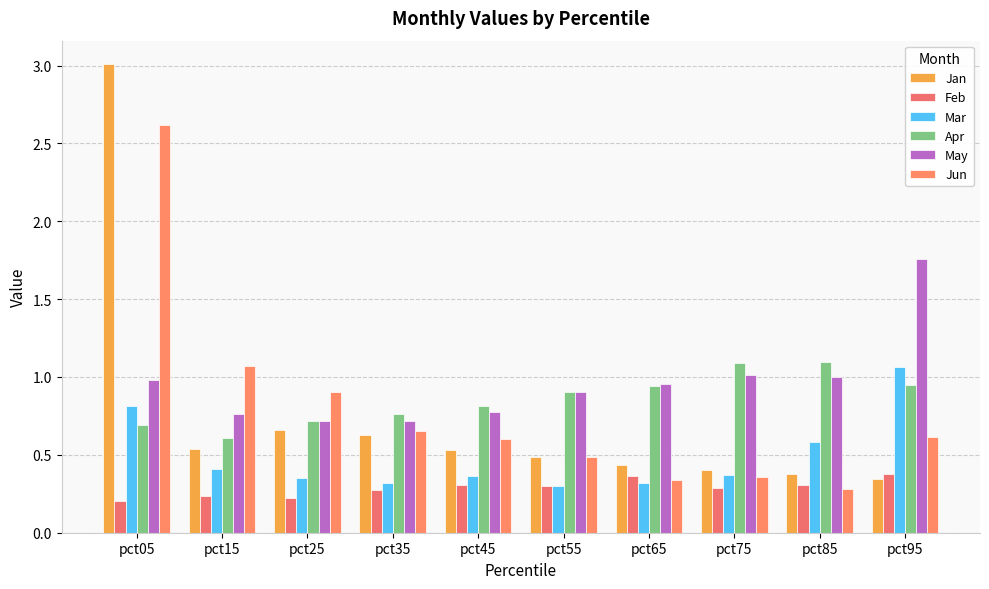

Reading left to right, transcribe all the data shown in this chart.

Jan: 3.0	0.5	0.7	0.6	0.5	0.5	0.4	0.4	0.4	0.3
Feb: 0.2	0.2	0.2	0.3	0.3	0.3	0.4	0.3	0.3	0.4
Mar: 0.8	0.4	0.3	0.3	0.4	0.3	0.3	0.4	0.6	1.1
Apr: 0.7	0.6	0.7	0.8	0.8	0.9	0.9	1.1	1.1	0.9
May: 1.0	0.8	0.7	0.7	0.8	0.9	1.0	1.0	1.0	1.8
Jun: 2.6	1.1	0.9	0.7	0.6	0.5	0.3	0.4	0.3	0.6